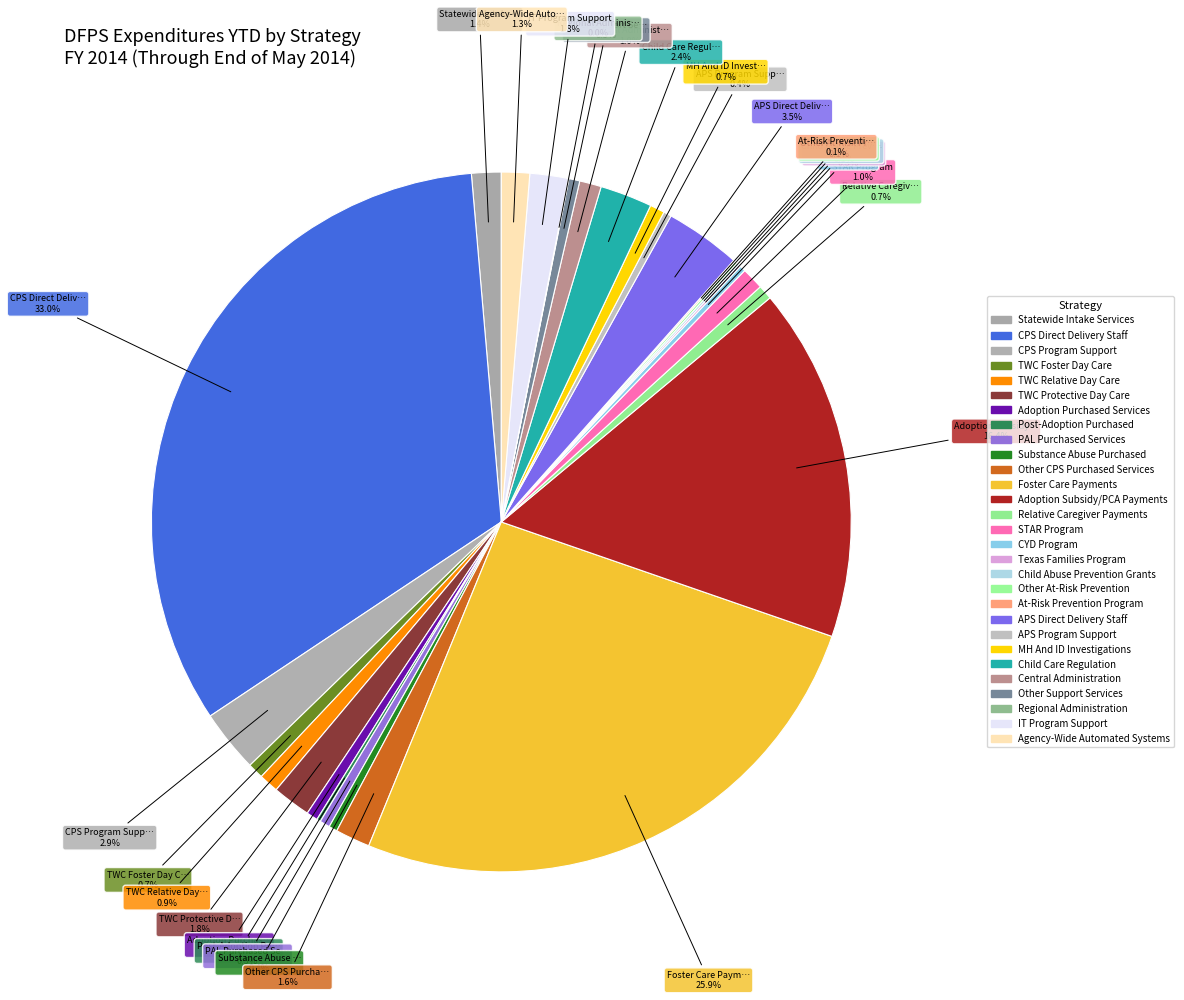

Rank the categories by value from lowest to highest.

Regional Administration, At-Risk Prevention Program, Texas Families Program, Child Abuse Prevention Grants, Other At-Risk Prevention, Post-Adoption Purchased, CYD Program, APS Program Support, Substance Abuse Purchased, PAL Purchased Services, Other Support Services, Adoption Purchased Services, Relative Caregiver Payments, MH And ID Investigations, TWC Foster Day Care, TWC Relative Day Care, Central Administration, STAR Program, Agency-Wide Automated Systems, Statewide Intake Services, Other CPS Purchased Services, IT Program Support, TWC Protective Day Care, Child Care Regulation, CPS Program Support, APS Direct Delivery Staff, Adoption Subsidy/PCA Payments, Foster Care Payments, CPS Direct Delivery Staff